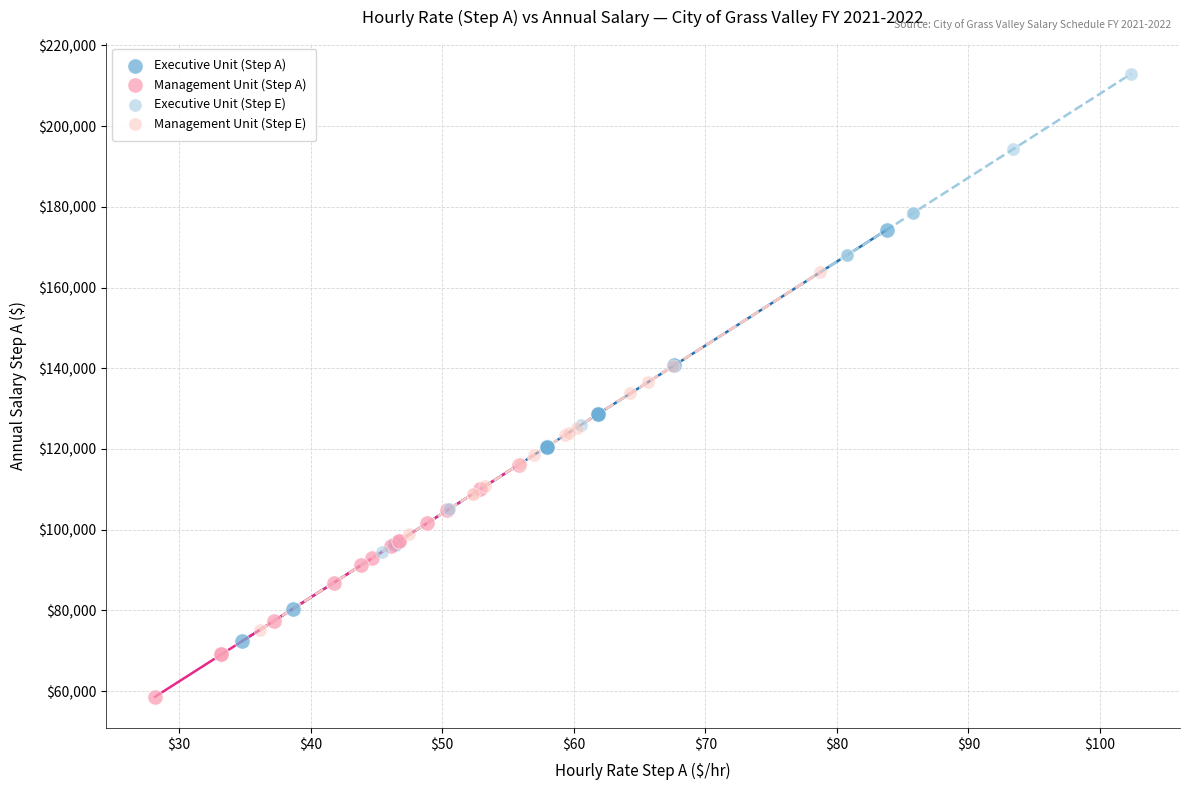

Which series contains the lowest Y value?

Management Unit (Step A)